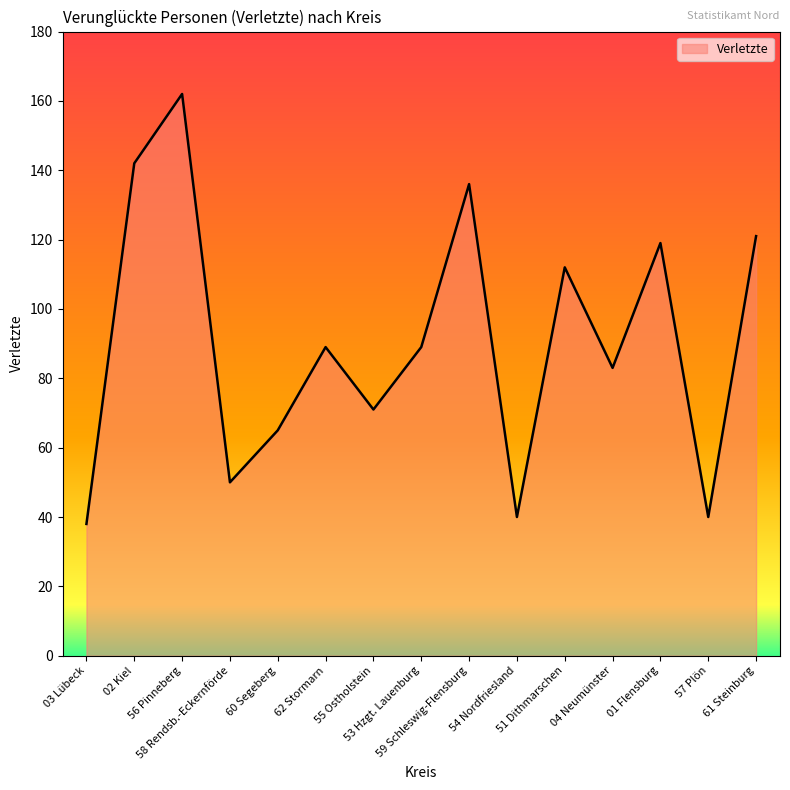

The chart shows a value of 121 at 61 Steinburg. True or false?

True